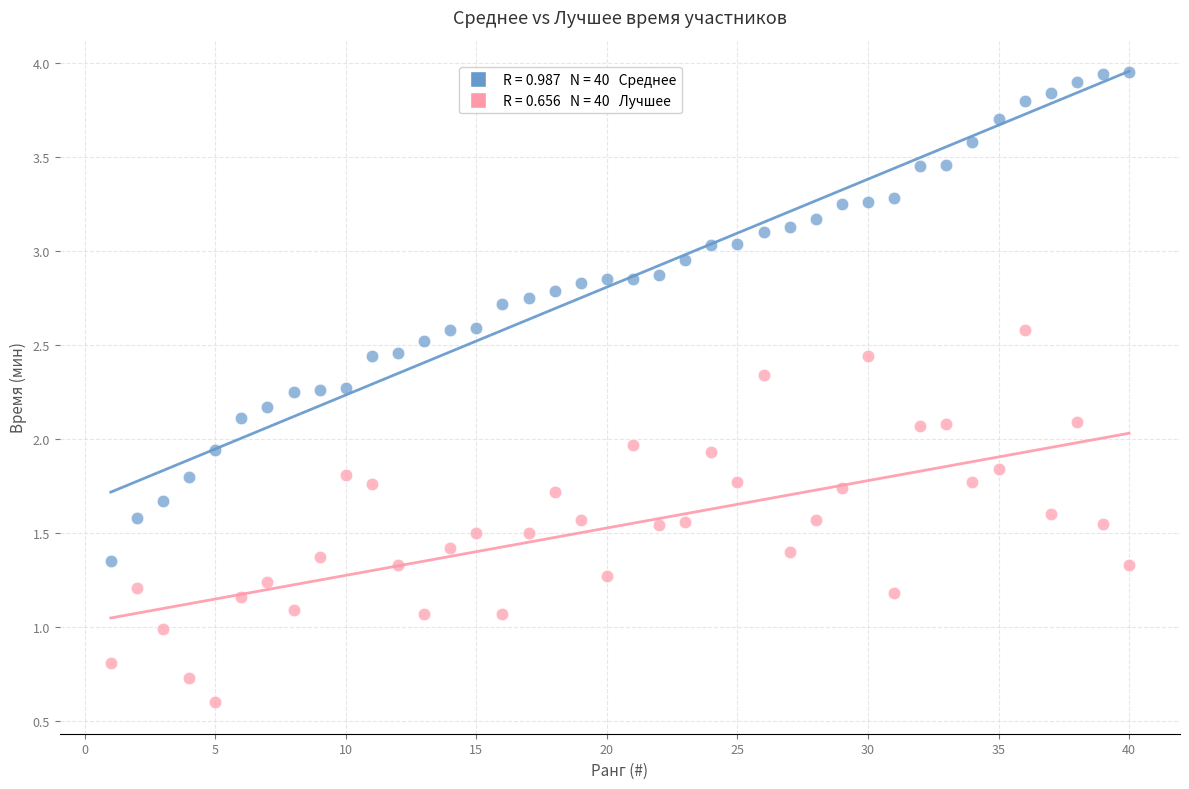

Across all data points, what is the range of X values (max minus min)?

39.0